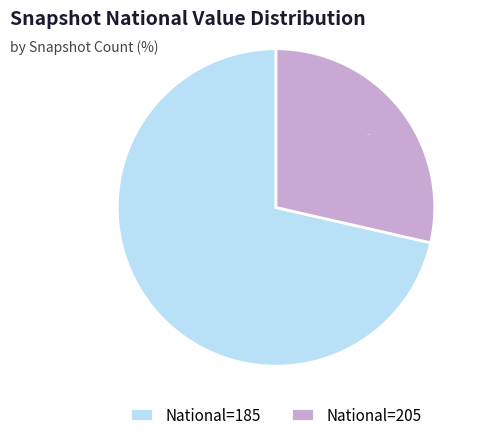

Does any single category account for the majority?

Yes